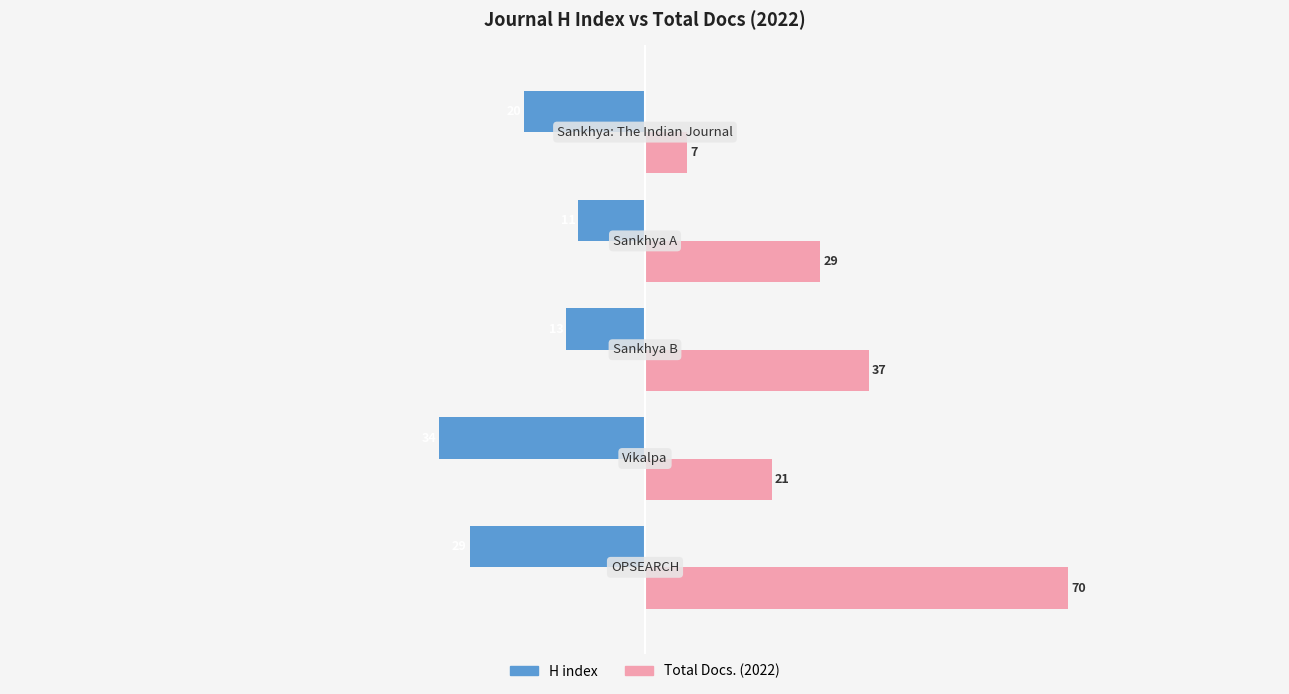

What is the highest value of the H index series?

-11